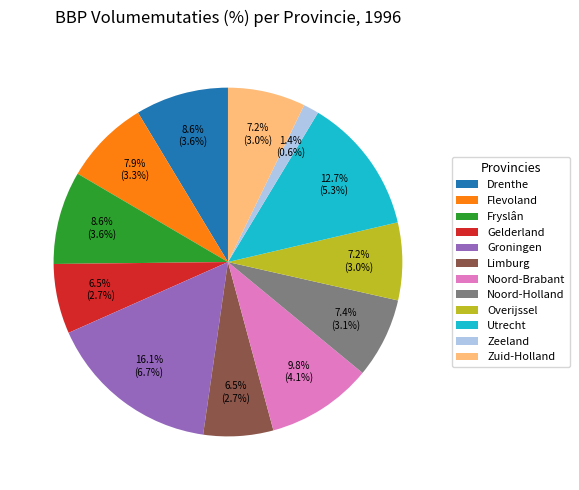

To the nearest percent, what portion does Fryslân represent?

9%